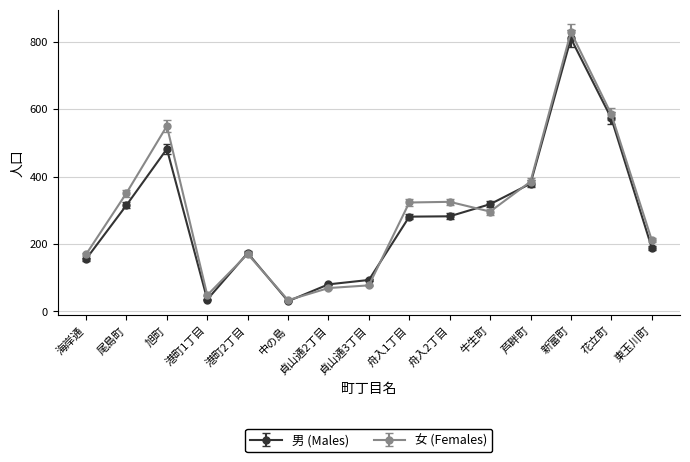

Between 貞山通2丁目 and 舟入2丁目, which series saw the biggest shift?

女 (Females)